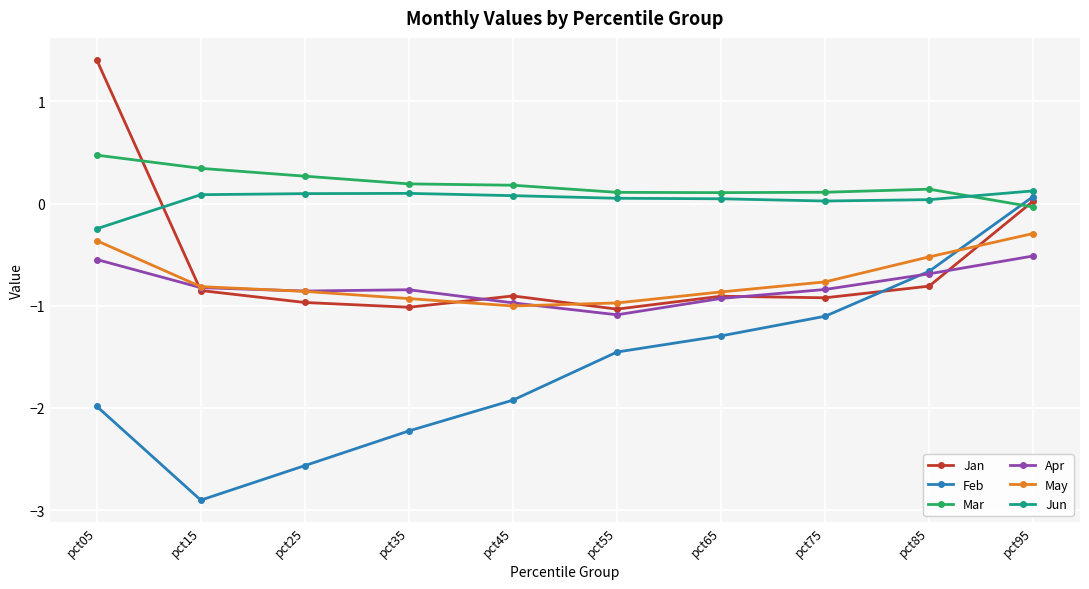

At how many categories does at least one series exceed 0?

10